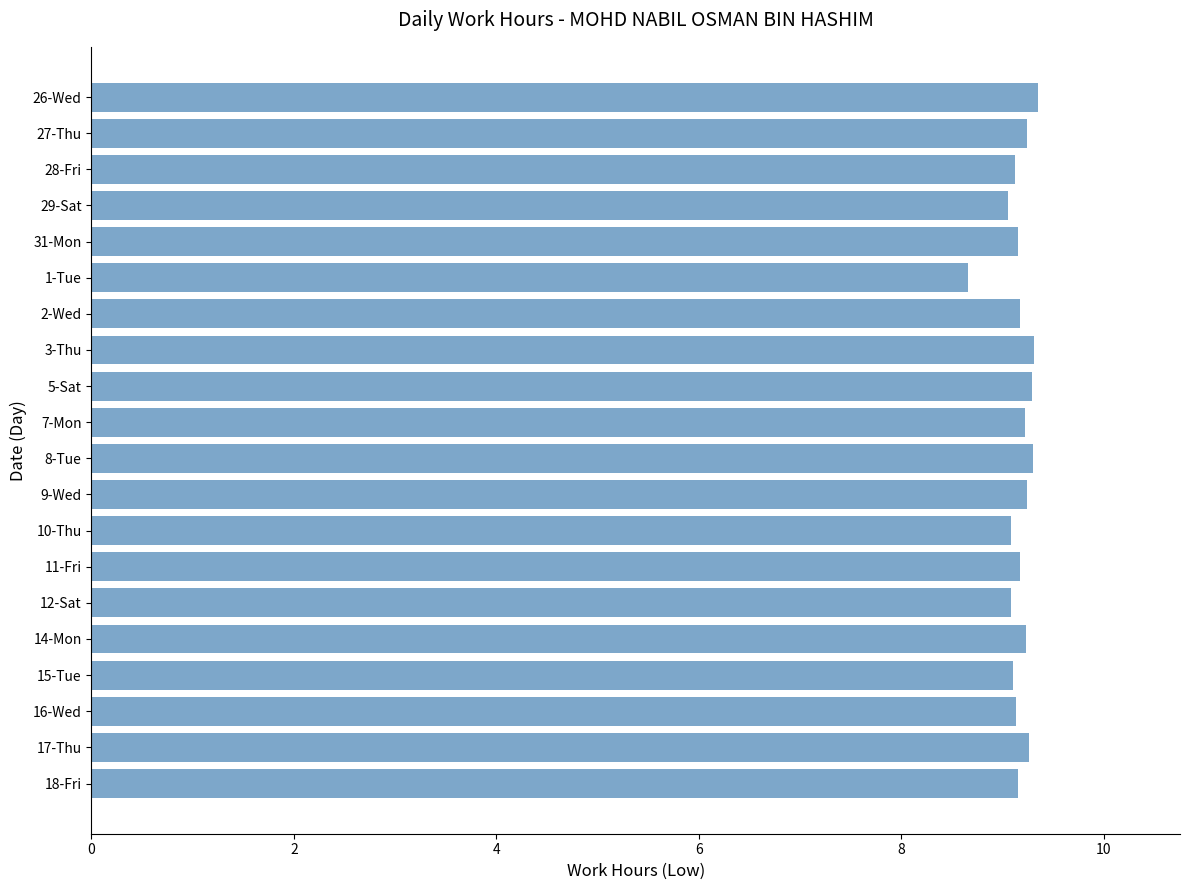

Does the chart contain stacked bars?

No